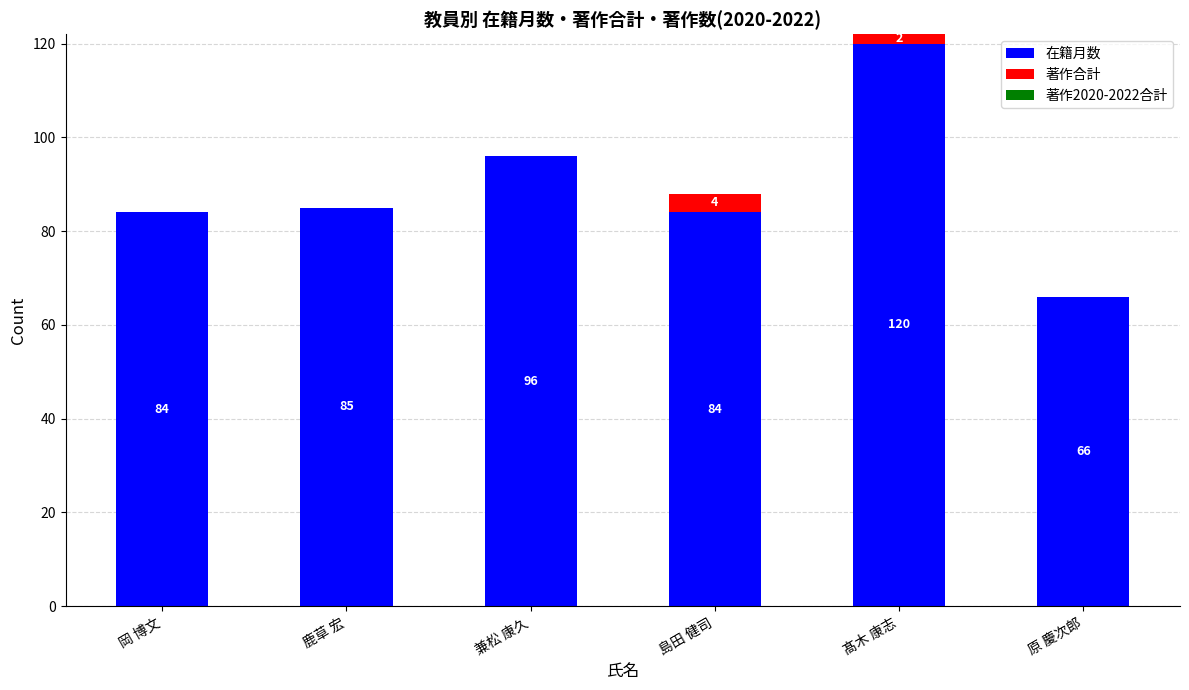

At which category is the sum across all series the highest?

髙木 康志